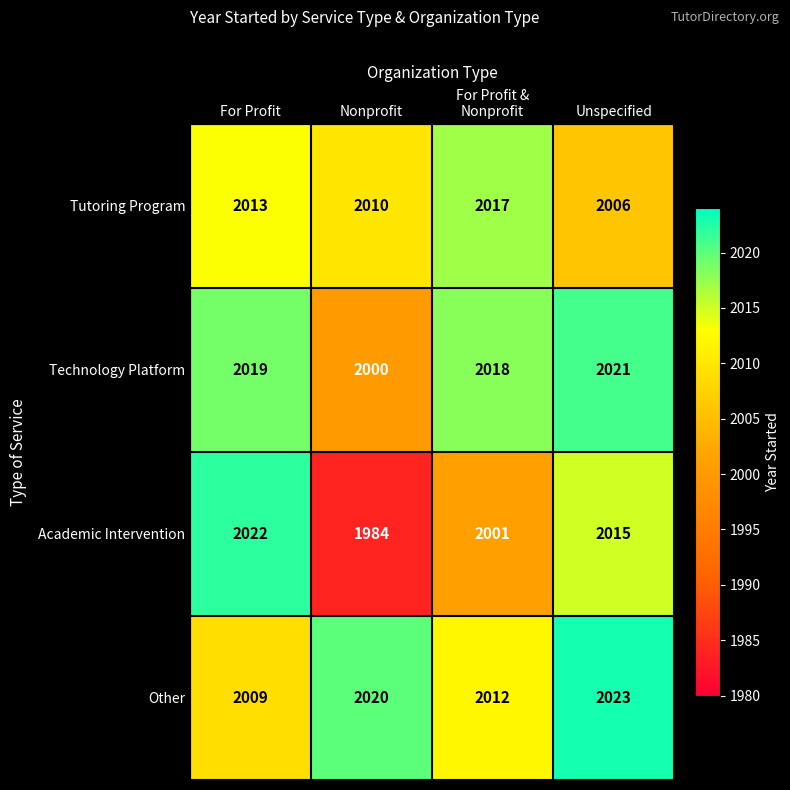

What is the difference between the maximum and second lowest values in the Other series?

11